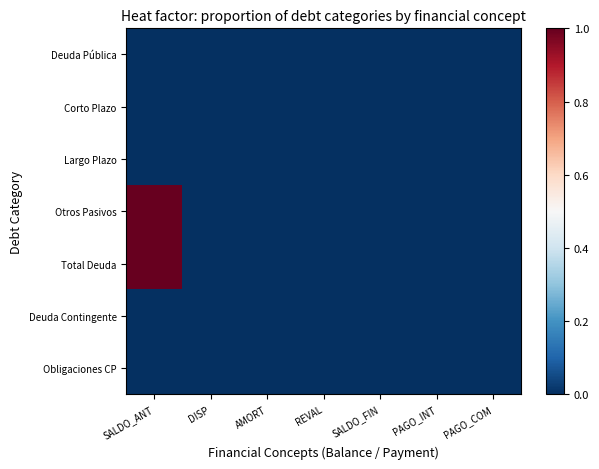

Reading left to right, transcribe all the data shown in this chart.

Deuda Pública: SALDO_ANT=0	DISP=0	AMORT=0	REVAL=0	SALDO_FIN=0	PAGO_INT=0	PAGO_COM=0
Corto Plazo: SALDO_ANT=0	DISP=0	AMORT=0	REVAL=0	SALDO_FIN=0	PAGO_INT=0	PAGO_COM=0
Largo Plazo: SALDO_ANT=0	DISP=0	AMORT=0	REVAL=0	SALDO_FIN=0	PAGO_INT=0	PAGO_COM=0
Otros Pasivos: SALDO_ANT=1	DISP=0	AMORT=0	REVAL=0	SALDO_FIN=0	PAGO_INT=0	PAGO_COM=0
Total Deuda: SALDO_ANT=1	DISP=0	AMORT=0	REVAL=0	SALDO_FIN=0	PAGO_INT=0	PAGO_COM=0
Deuda Contingente: SALDO_ANT=0	DISP=0	AMORT=0	REVAL=0	SALDO_FIN=0	PAGO_INT=0	PAGO_COM=0
Obligaciones CP: SALDO_ANT=0	DISP=0	AMORT=0	REVAL=0	SALDO_FIN=0	PAGO_INT=0	PAGO_COM=0